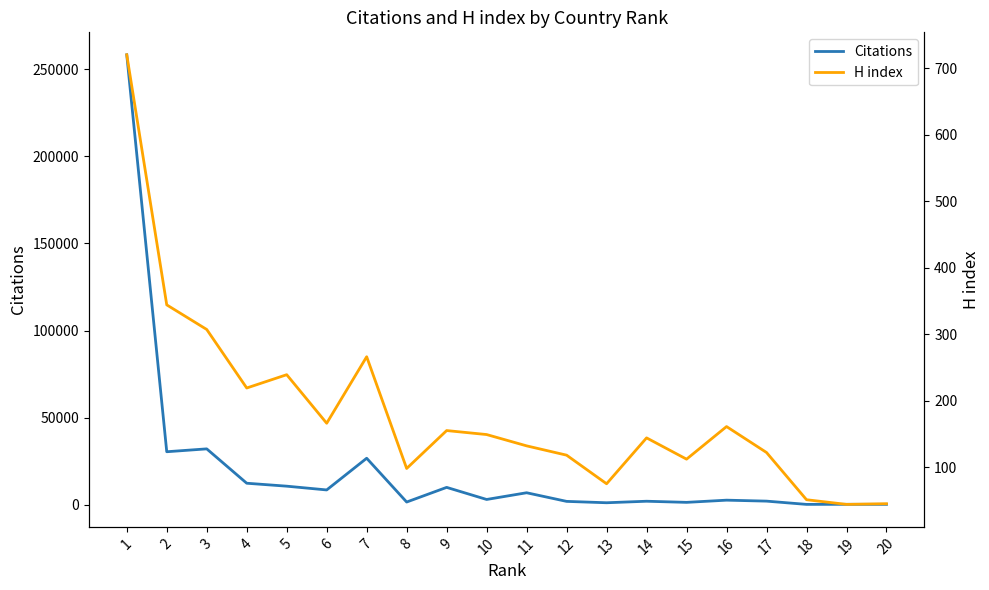

List the series in order of their peak value, lowest first.

H index, Citations